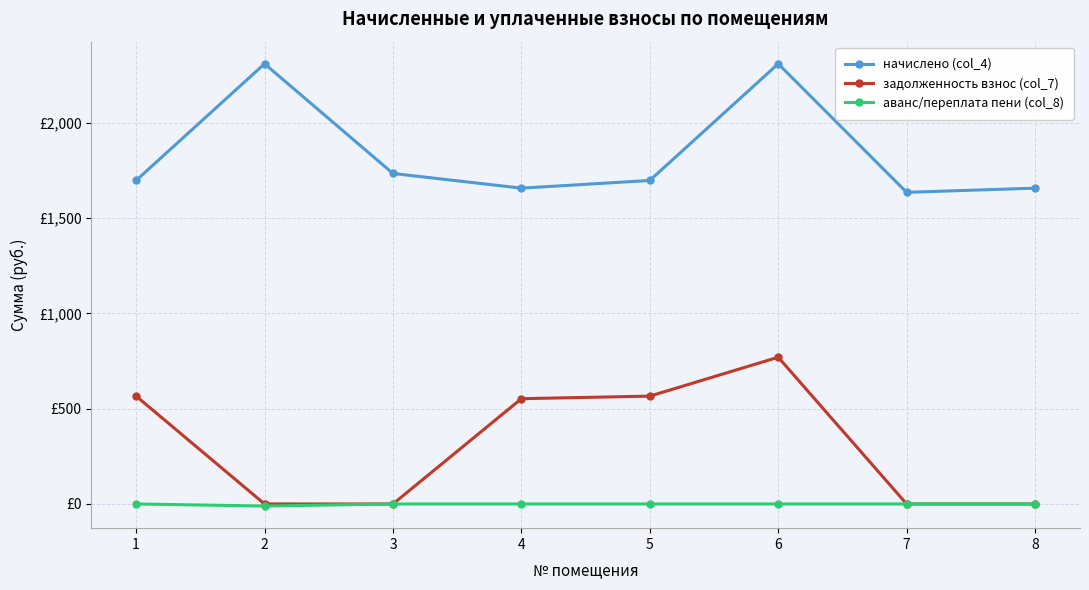

True or false: задолженность взнос (col_7) has more than 1 interior local peaks.

False